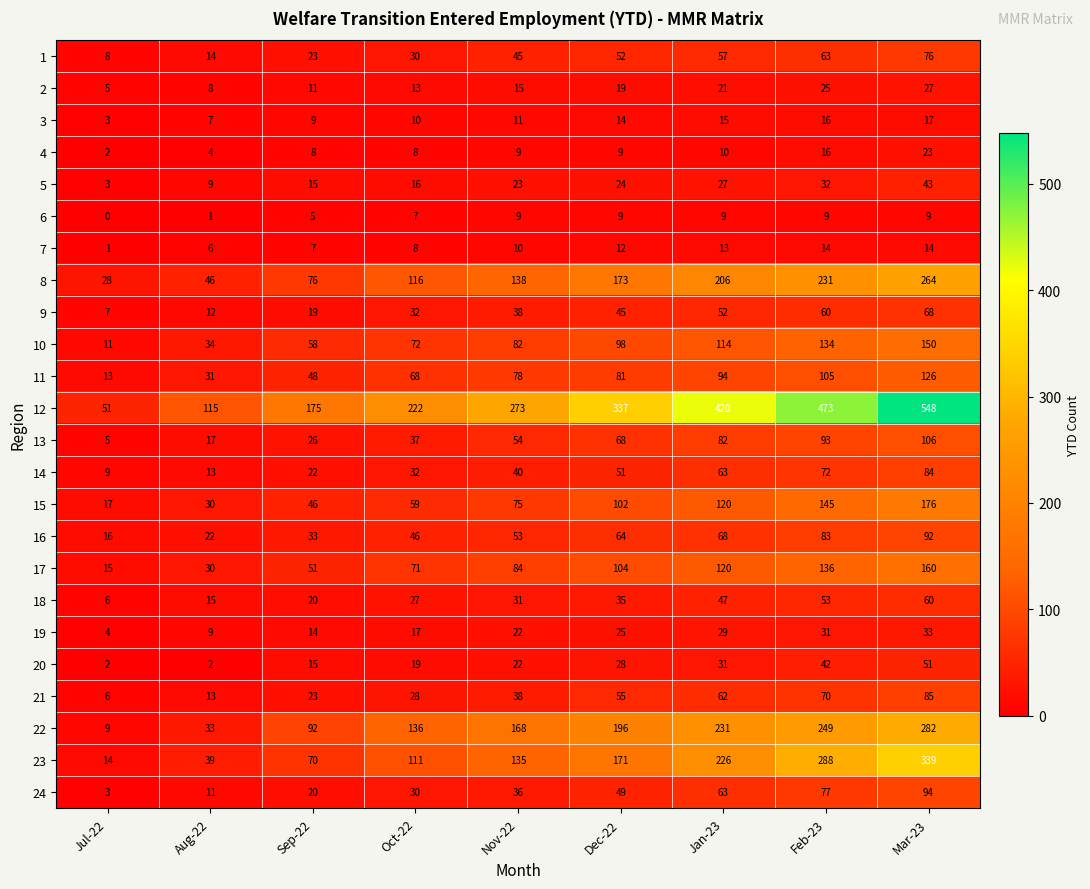

The value of 20 at Jan-23 is 31. True or false?

True